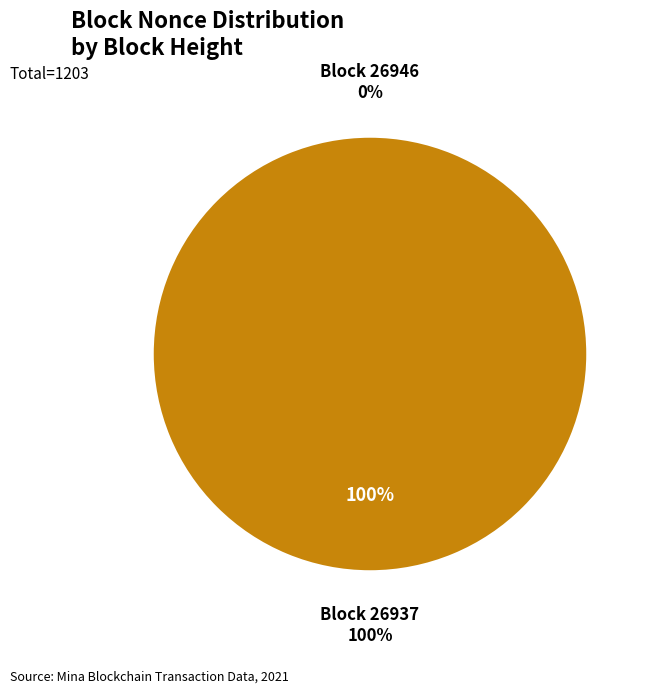

To the nearest percent, what portion does 26937 represent?

100%